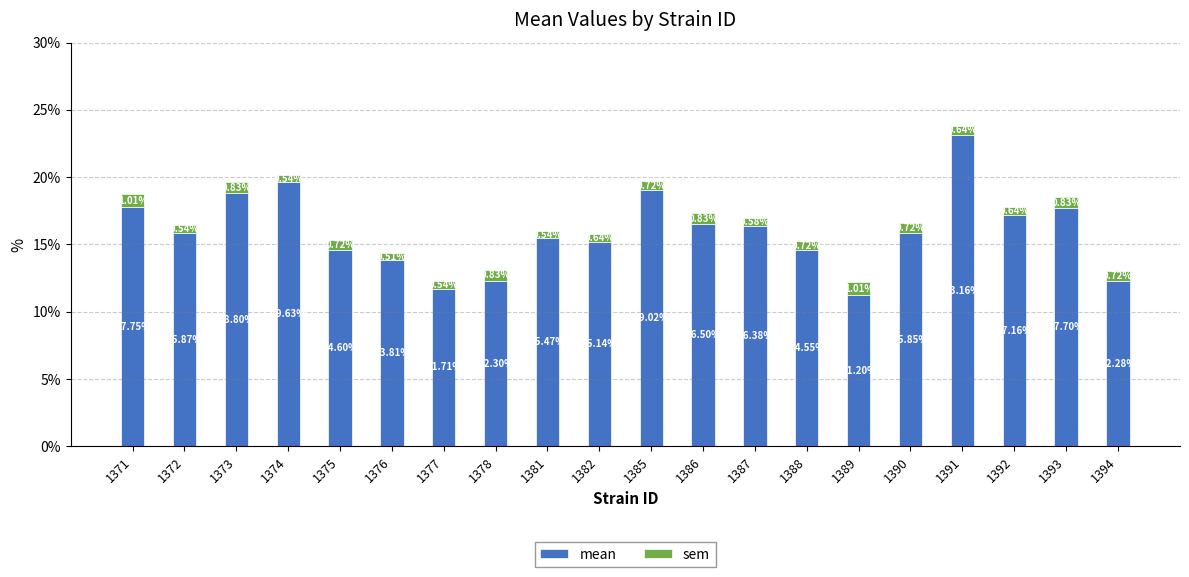

Does the chart contain any negative values?

No